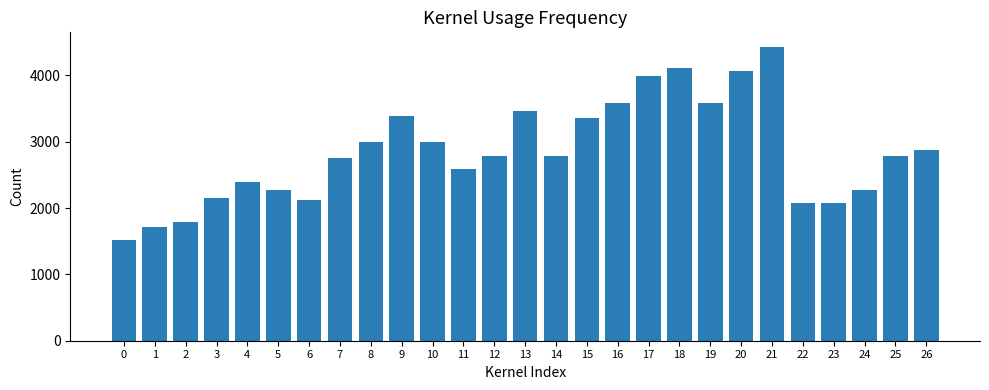

What is the sum of the values at 6 and 19?

5705.7